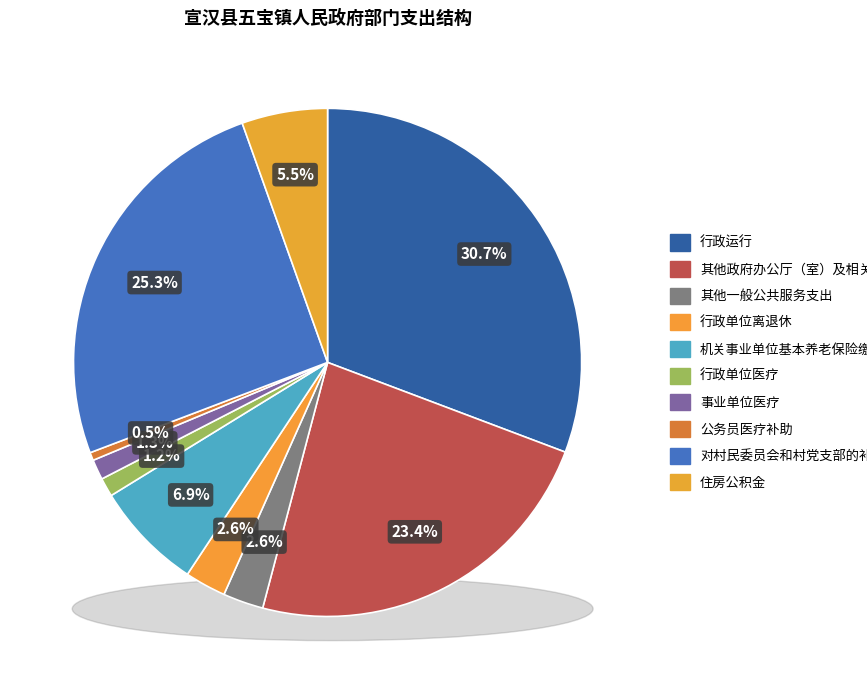

What percentage do 行政单位医疗 and 公务员医疗补助 together represent?

1.7%